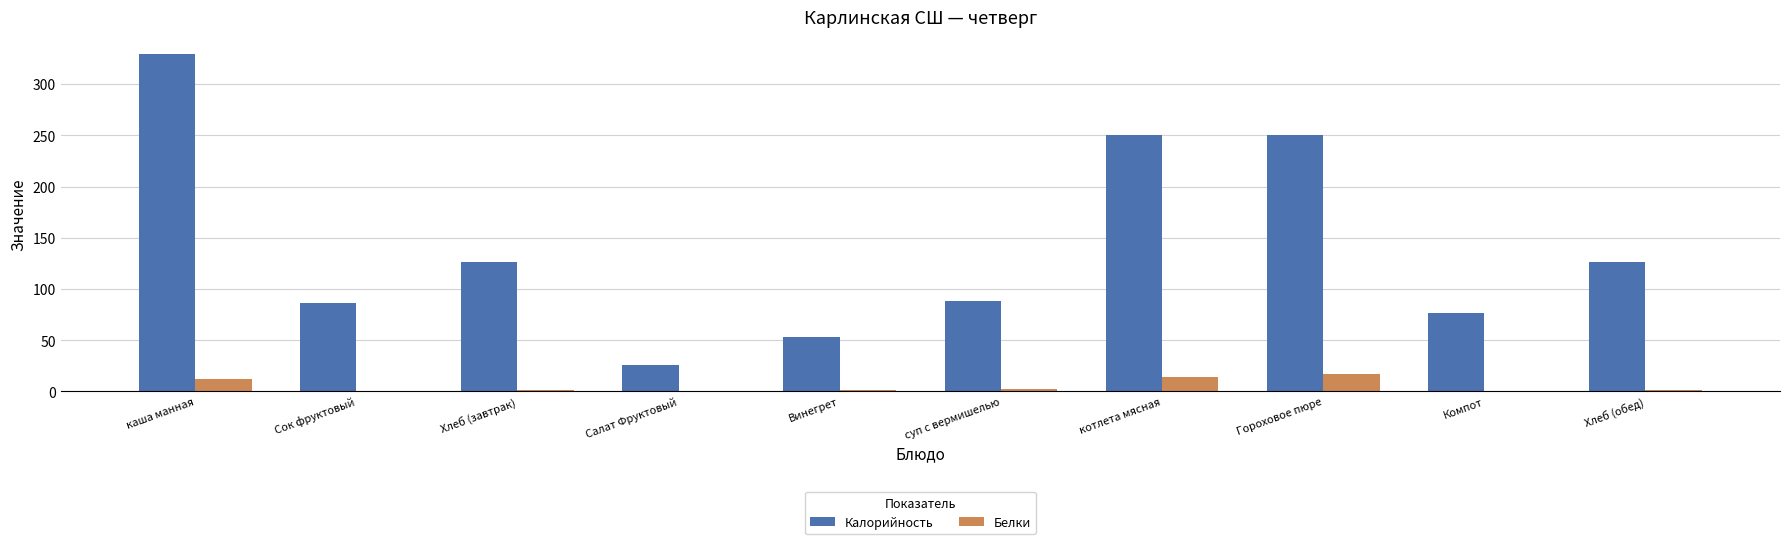

The value of Калорийность at Салат Фруктовый is 13.8. True or false?

False